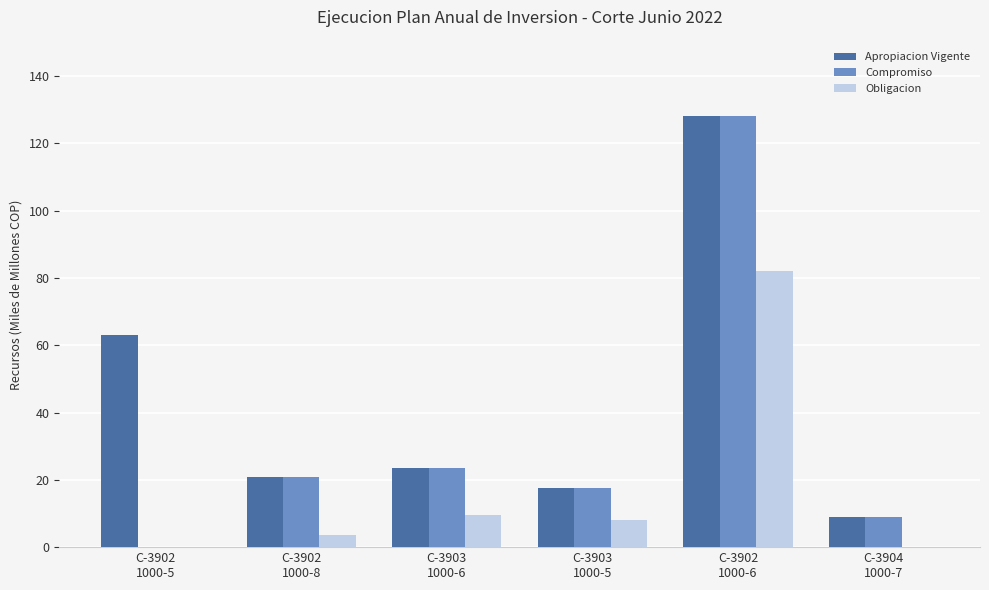

Which series has the largest total across all categories?

Apropiacion Vigente